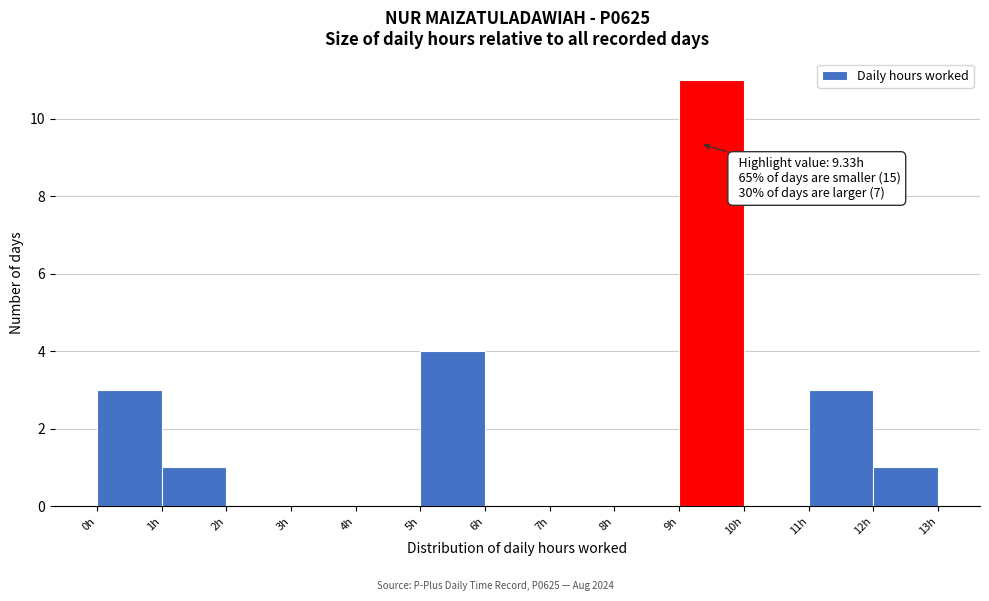

Which range on the x-axis has the tallest bar?

9 to 10